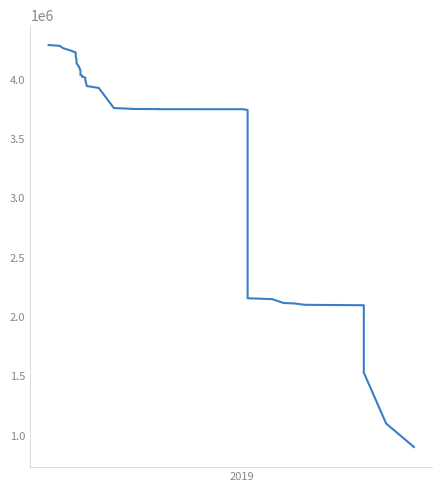

How many distinct data groups are displayed?

1